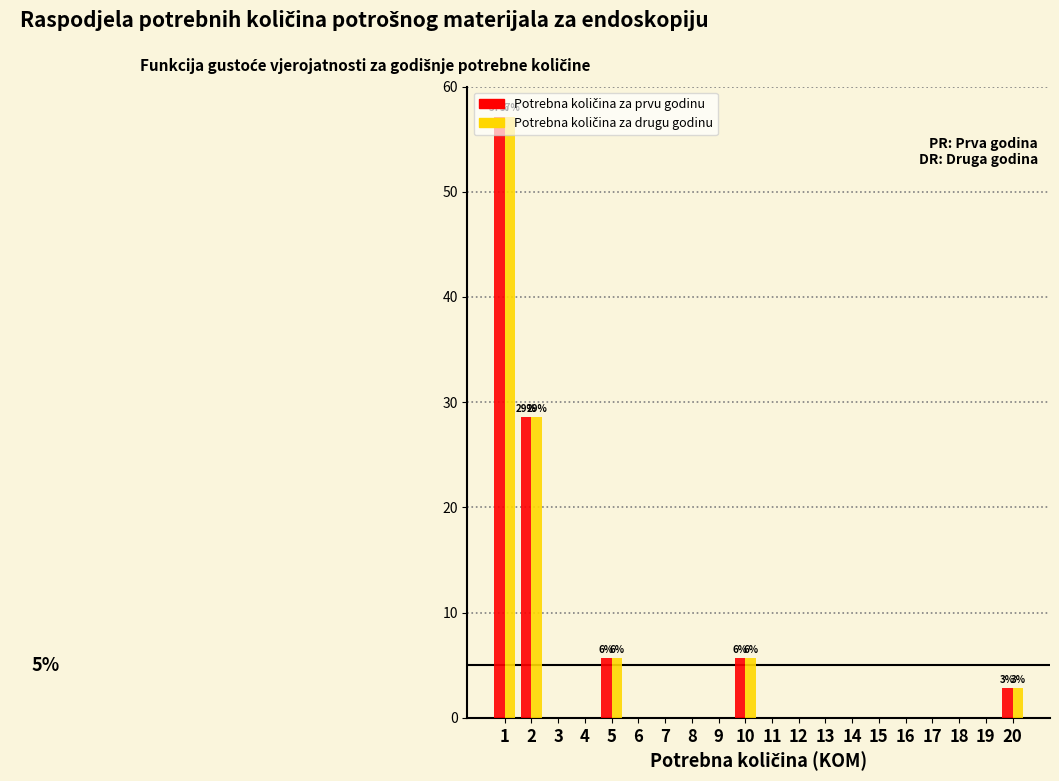

What is the maximum value shown in the chart?

57.1